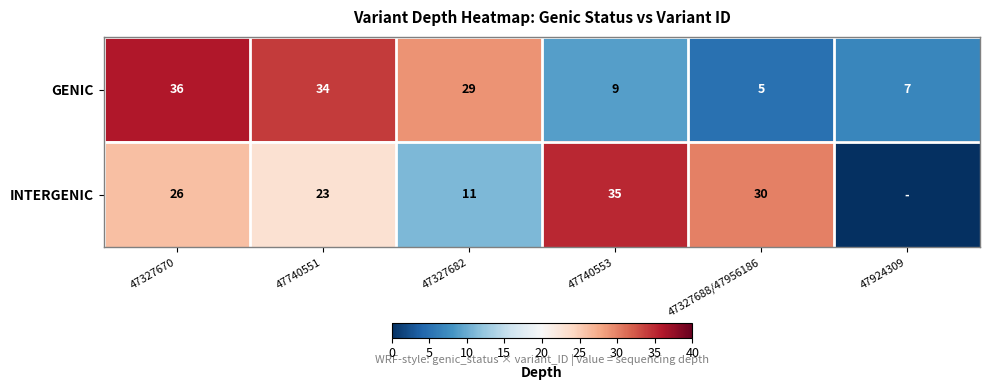

What is the maximum value shown in the chart?

36